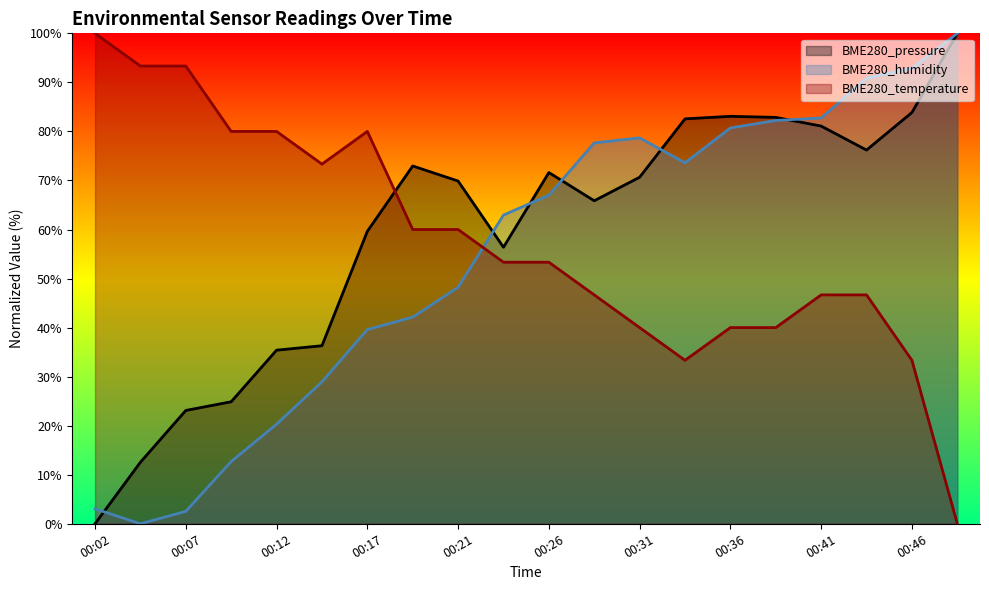

Which has a higher value, 00:36 or 00:17?

00:36